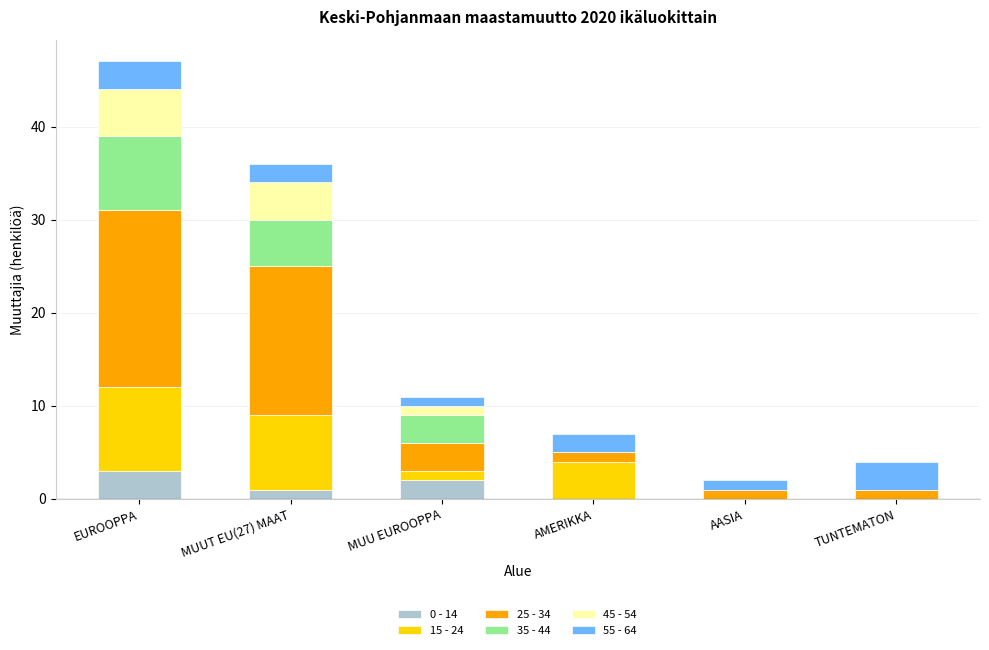

What is the total value across all series at TUNTEMATON?

4